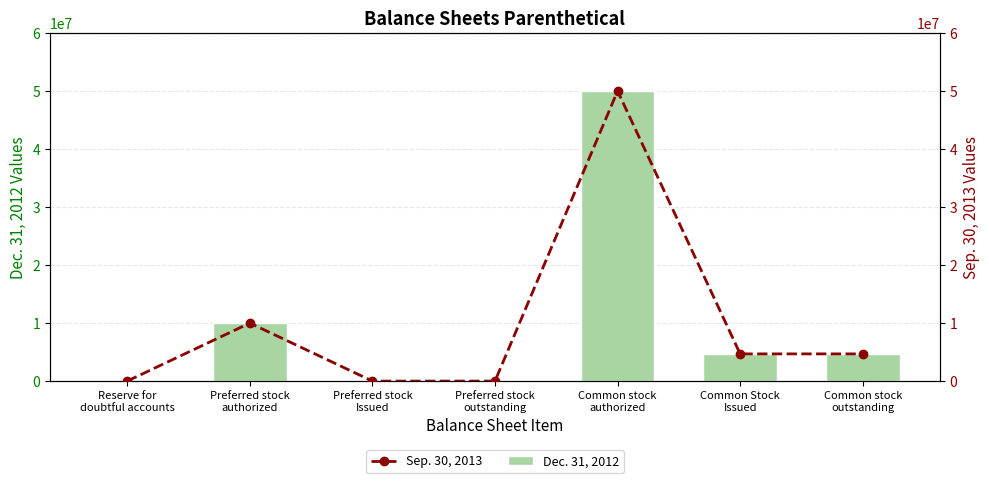

What position from the left is Reserve for
doubtful accounts?

1